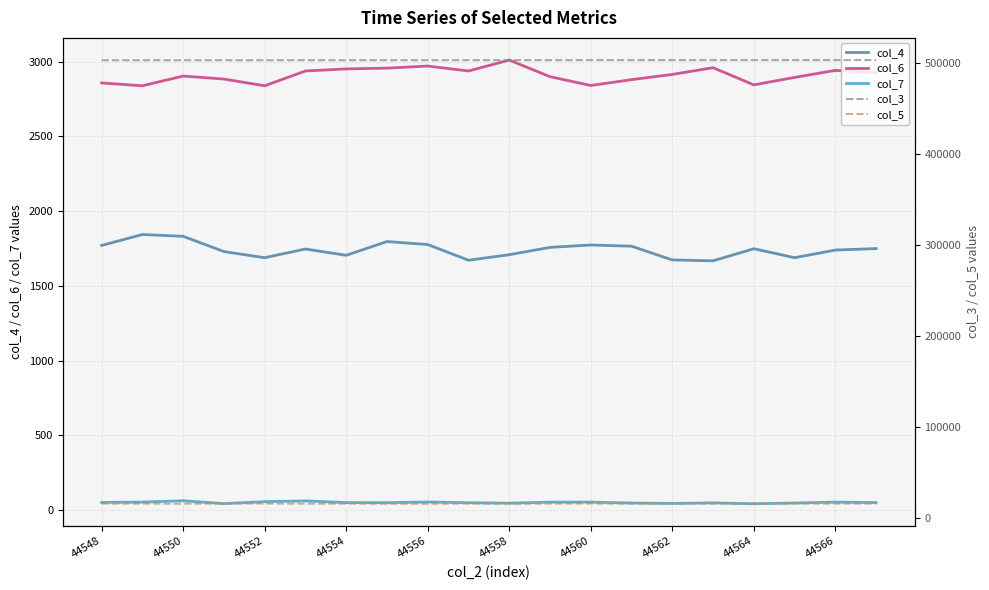

What is the difference between the second highest and minimum values in the col_5 series?

263